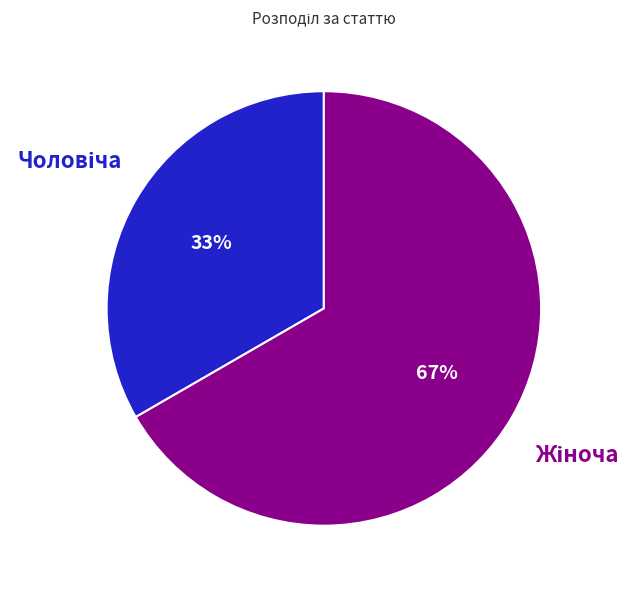

To the nearest percent, what is the average slice percentage?

50%